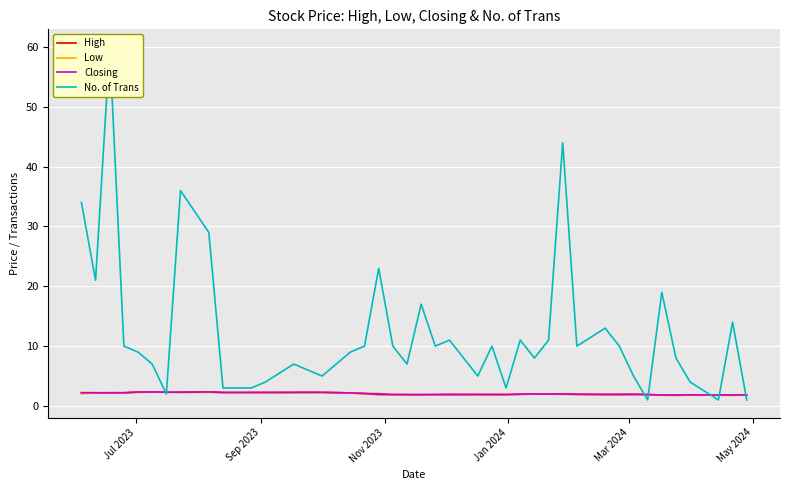

Count the number of categories in the chart.

40